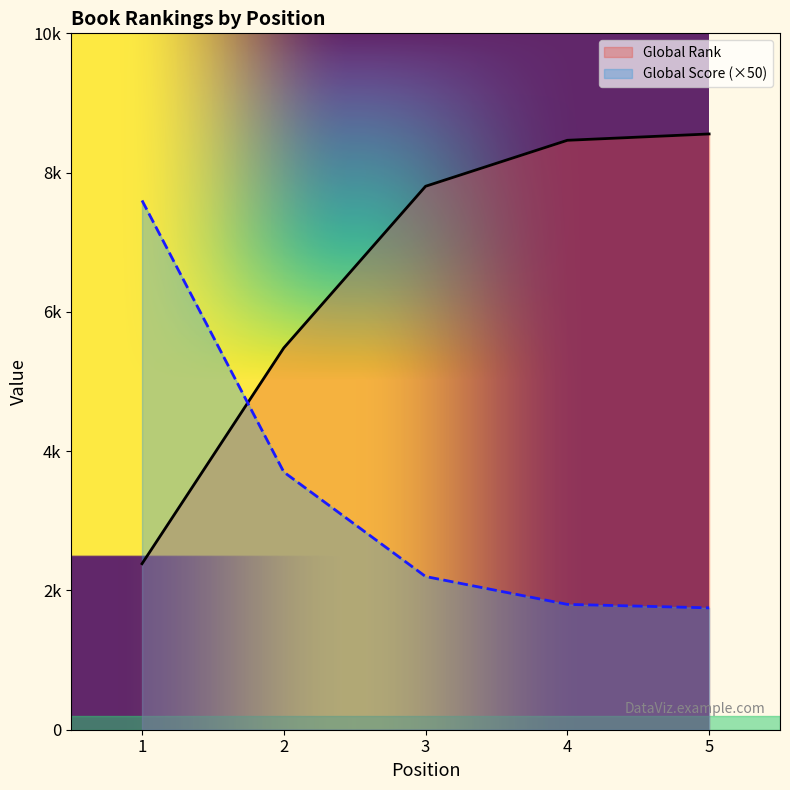

What is the sum of the Global Rank values at 1 and 3?

10188